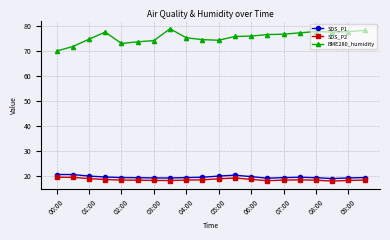

True or false: SDS_P2 has more than 1 points higher than both neighbors.

True